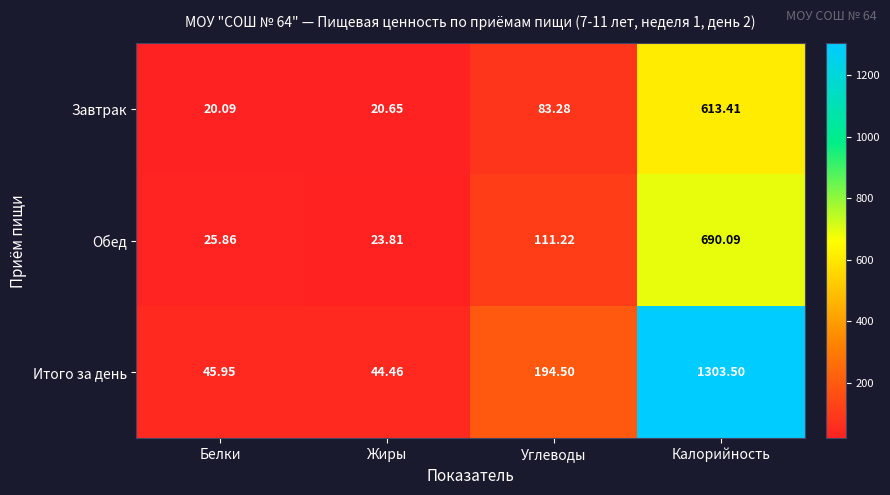

At which label is Завтрак closest to 316?

Углеводы